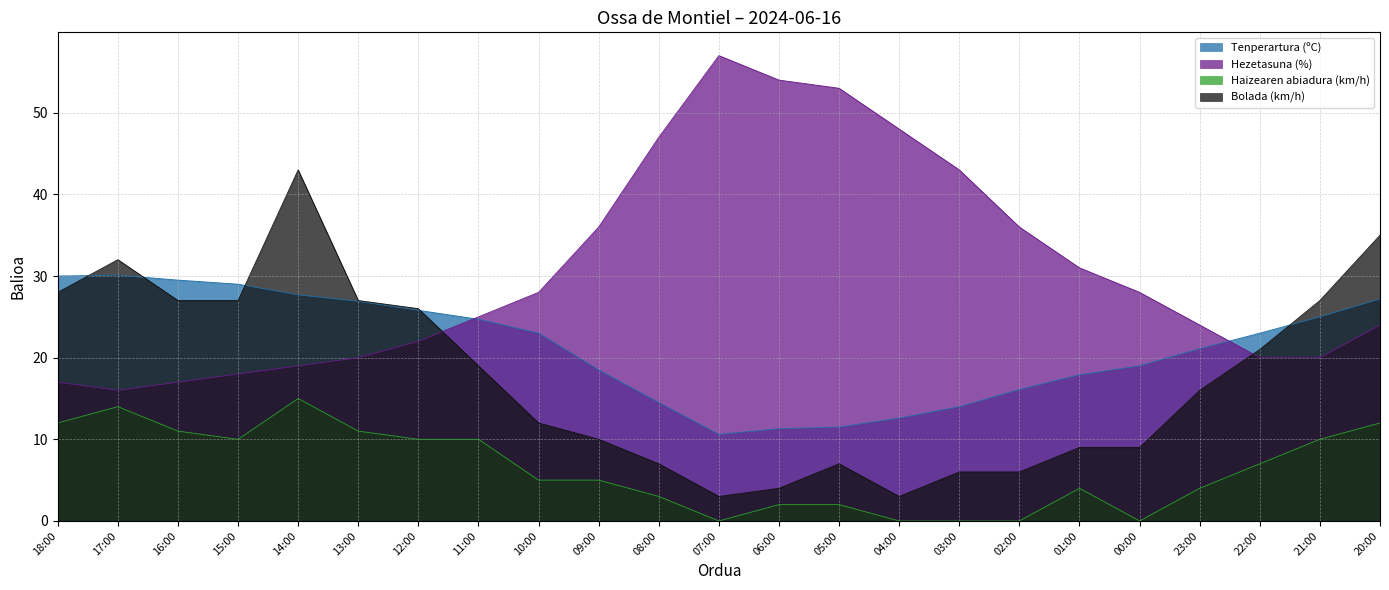

How many distinct data groups are displayed?

4